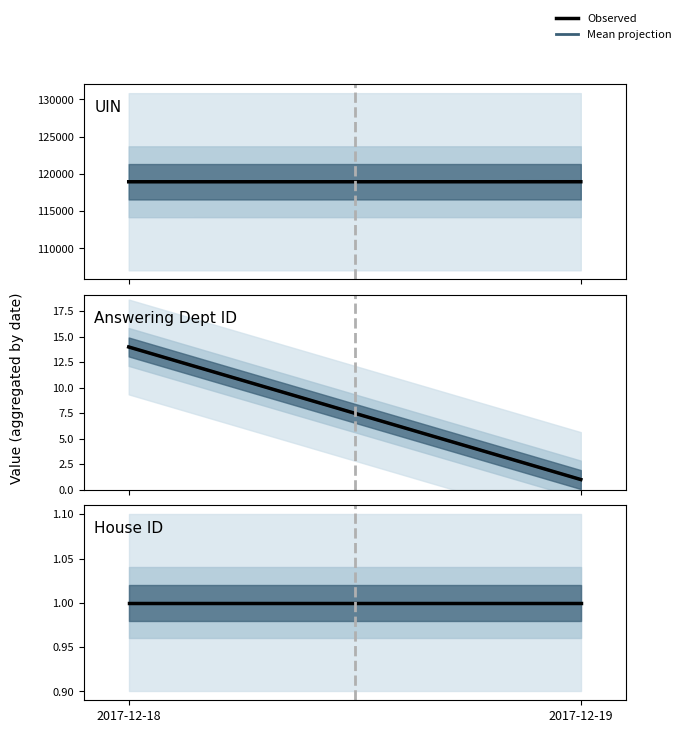

The value of UIN (mean) at 2017-12-18 is 118949.3. True or false?

True